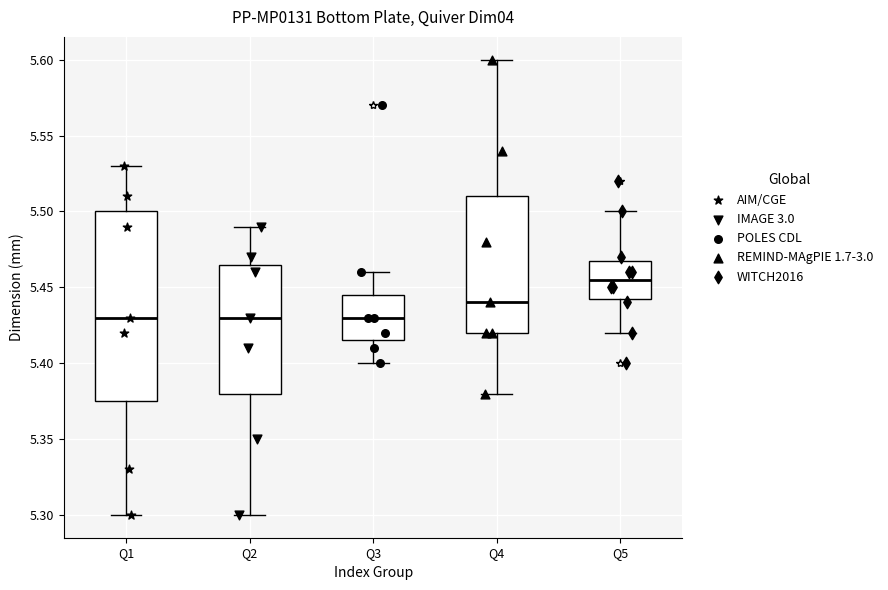

Which box is the tallest, from its lower edge to its upper edge?

Q1